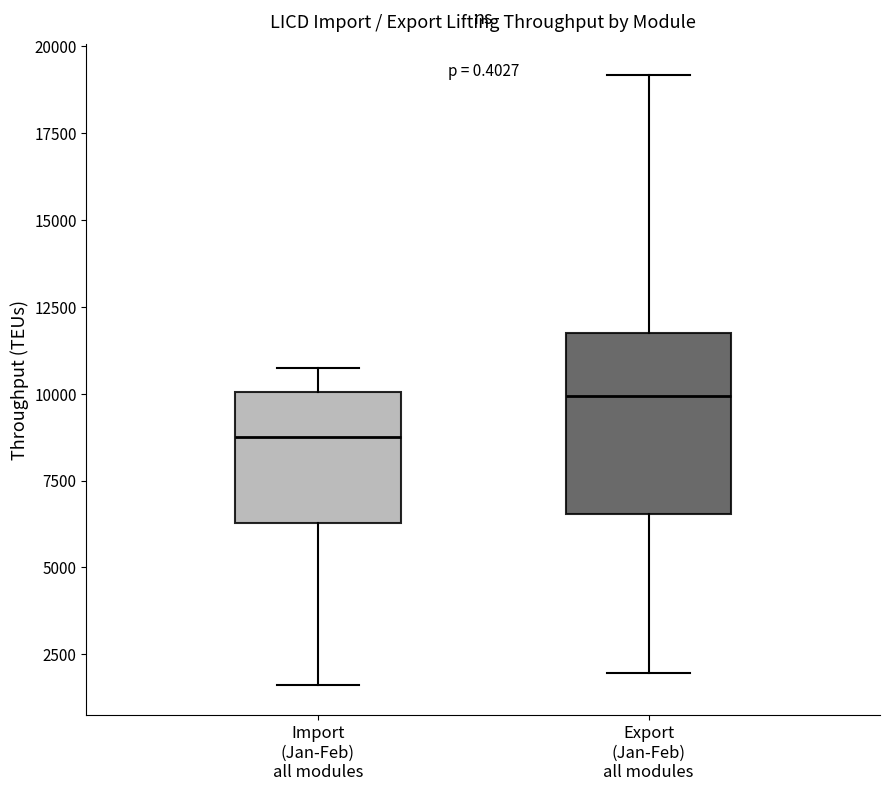

Which box has the lowest median line?

Import (Jan-Feb) all modules